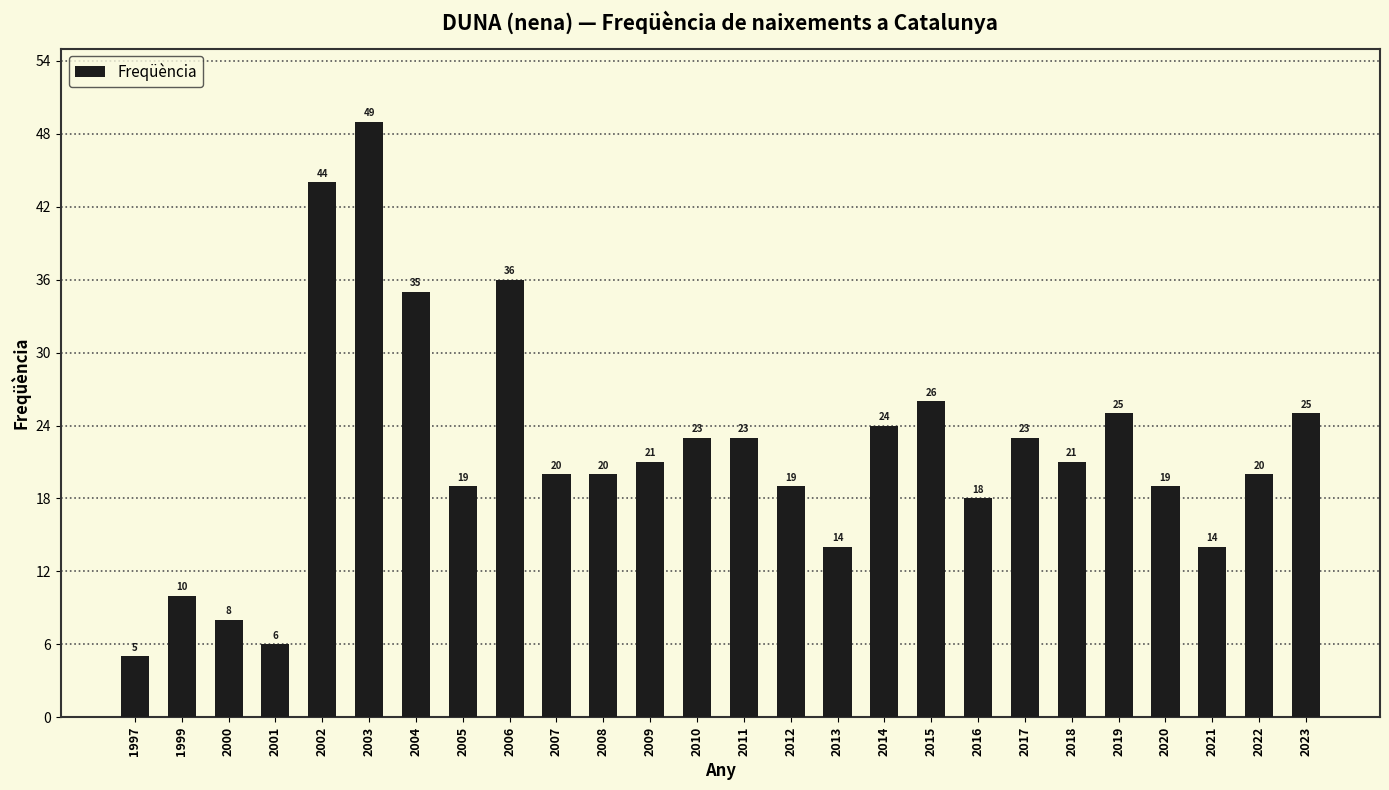

Reading left to right, what are all the values shown in this chart?

1997=5	1999=10	2000=8	2001=6	2002=44	2003=49	2004=35	2005=19	2006=36	2007=20	2008=20	2009=21	2010=23	2011=23	2012=19	2013=14	2014=24	2015=26	2016=18	2017=23	2018=21	2019=25	2020=19	2021=14	2022=20	2023=25